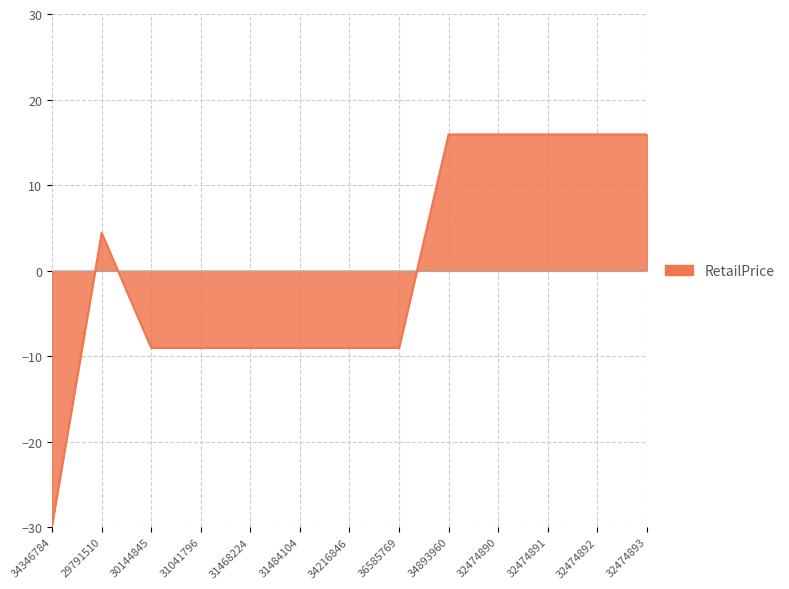

Reading left to right, transcribe all the data shown in this chart.

-29.8	4.4	-9.0	-9.0	-9.0	-9.0	-9.0	-9.0	15.9	15.9	15.9	15.9	15.9